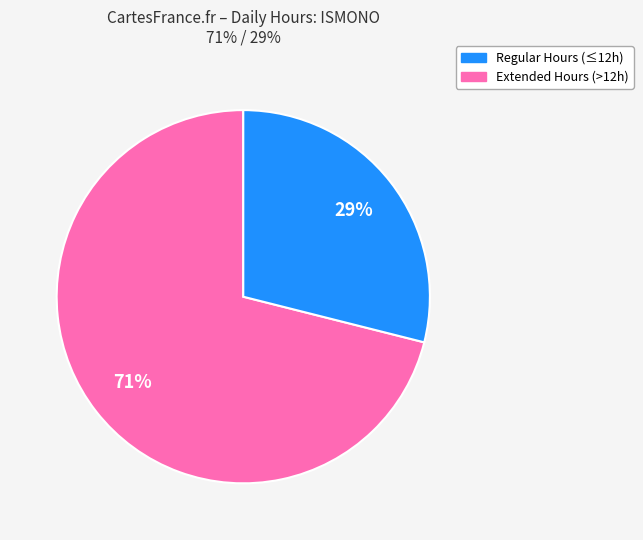

To the nearest percent, what is the difference between the largest and smallest slice percentages?

42%